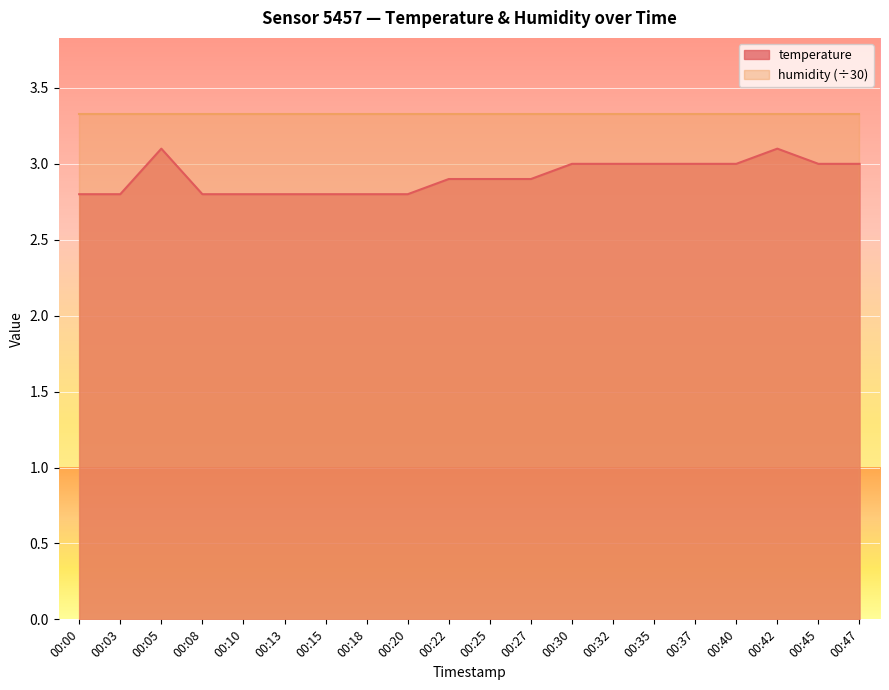

True or false: the data shows 2.8 at 00:18.

True